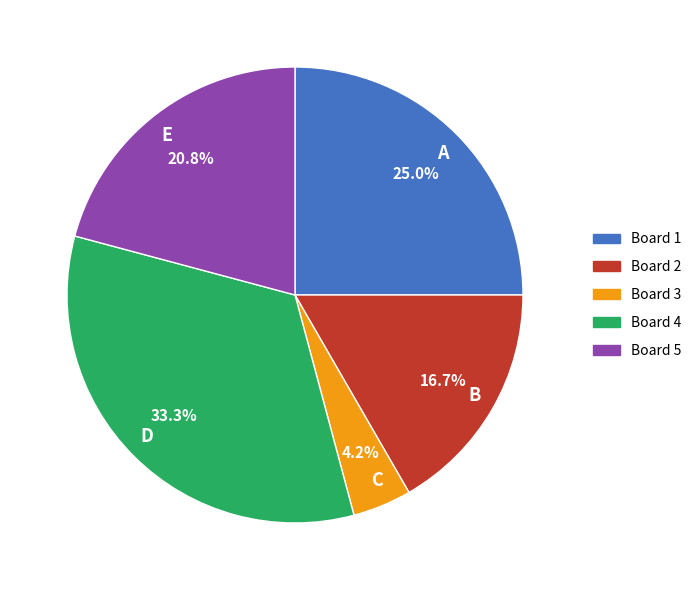

Rank the categories by value from highest to lowest.

D, A, E, B, C